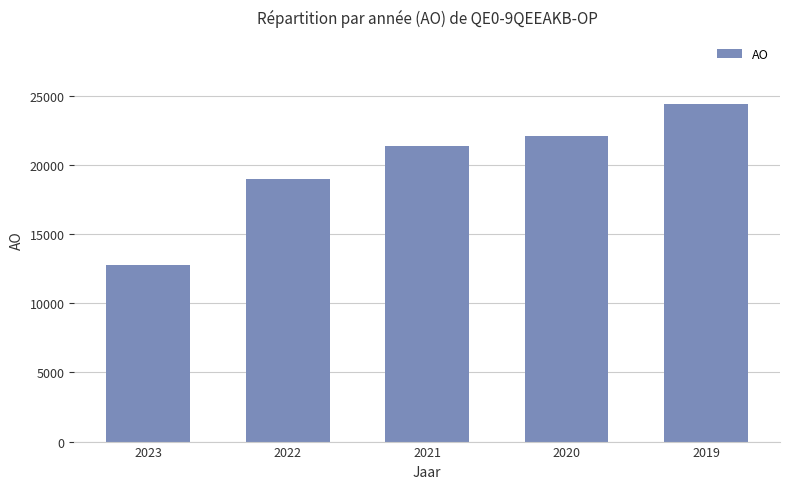

How many categories are shown in the chart?

5